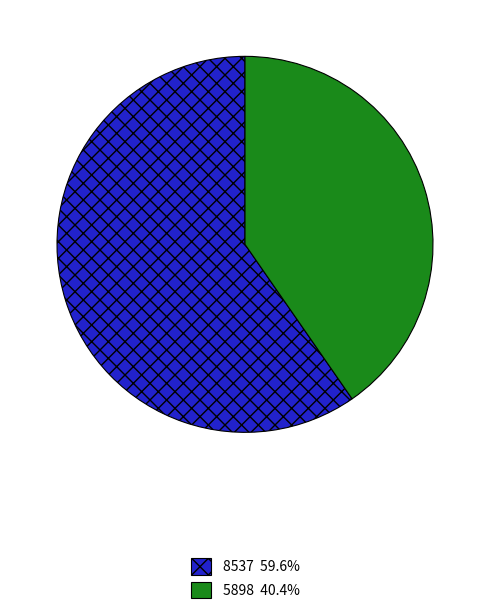

Combined, do 5898 40.4% and 8537 59.6% account for over 50%?

Yes